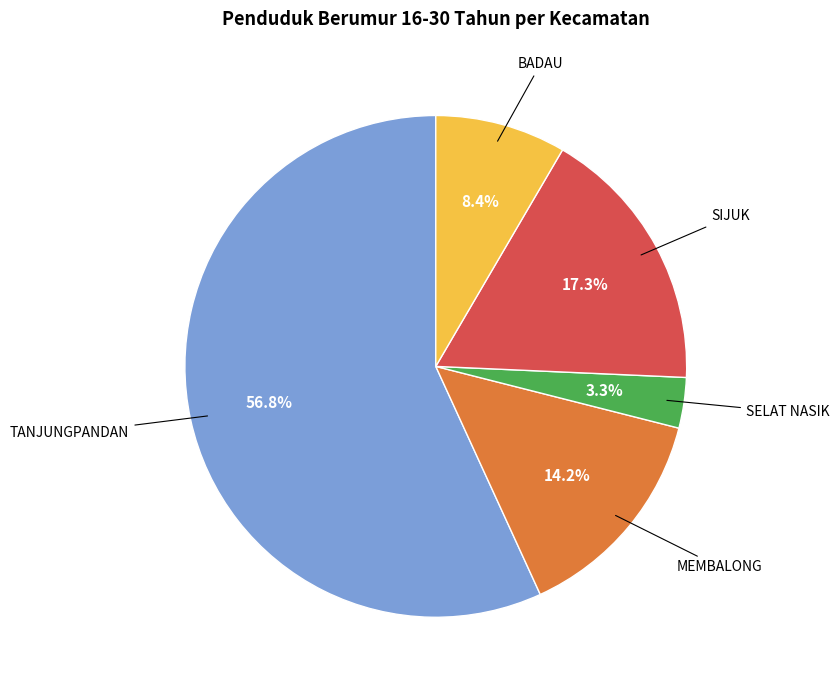

What is the largest slice in the pie chart?

TANJUNGPANDAN